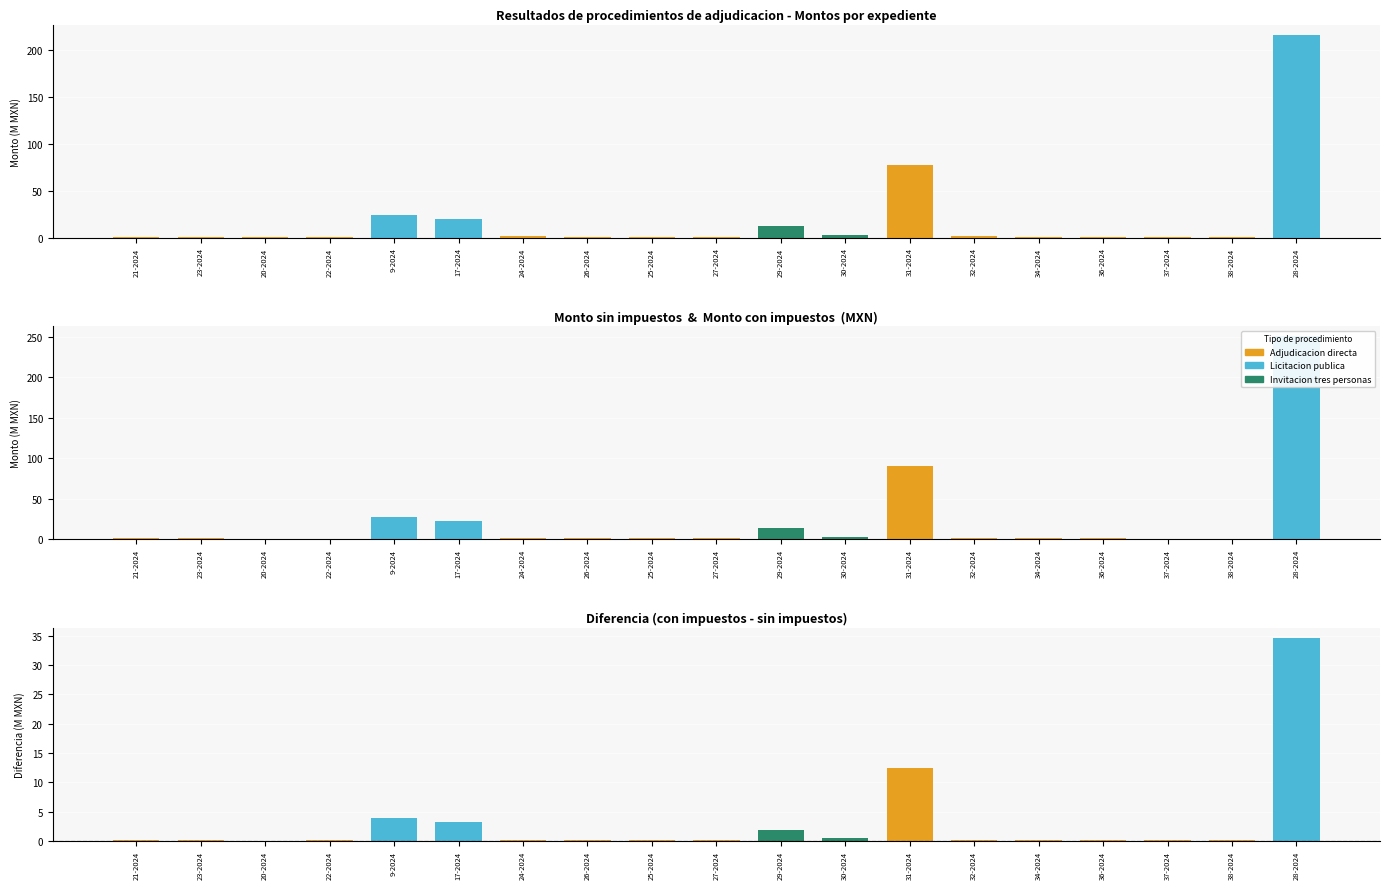

What is the lowest value of the Monto sin impuestos (MXN) series?

0.4